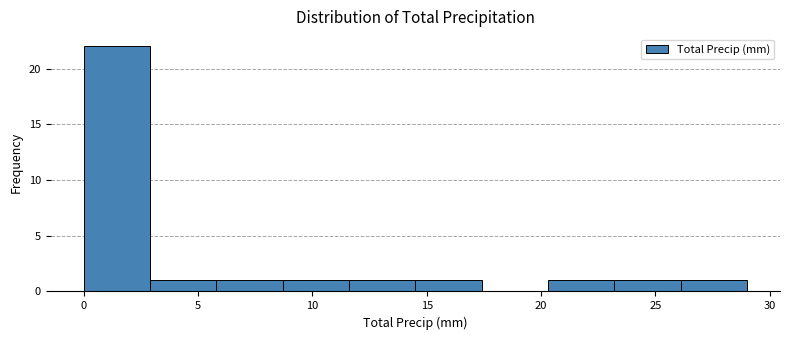

How tall is the bar that spans 23.2 to 26.1 on the x-axis? Neither the bar edges nor the heights are printed on the chart, so give them approximately, as read against the axes.

1